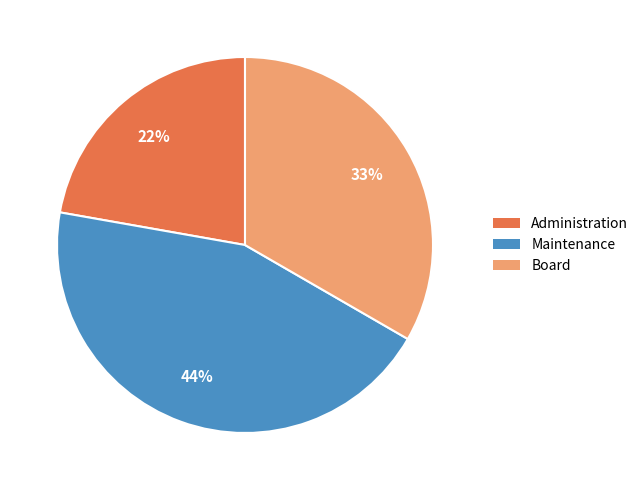

To the nearest percent, what percentage of the pie is Board?

33%